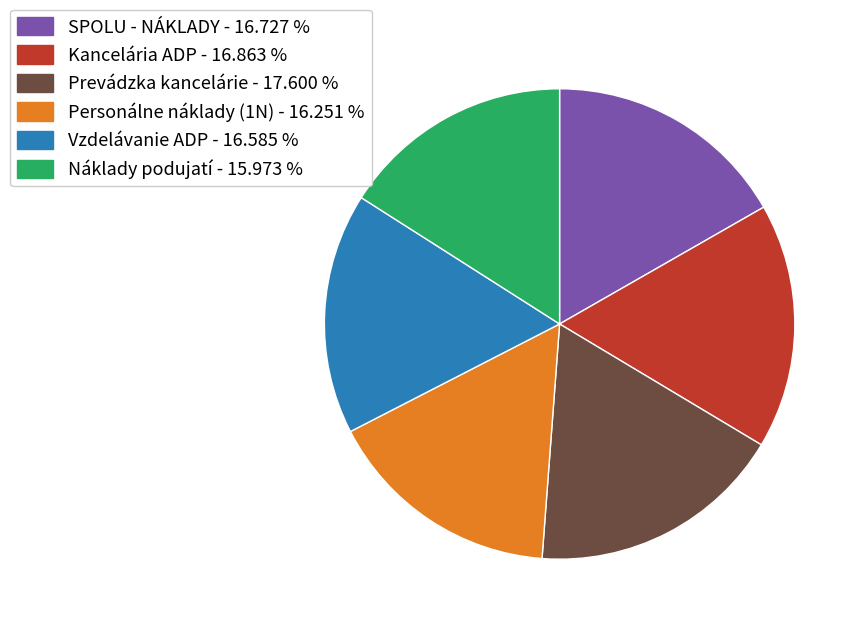

Is Kancelária ADP the majority of the pie?

No